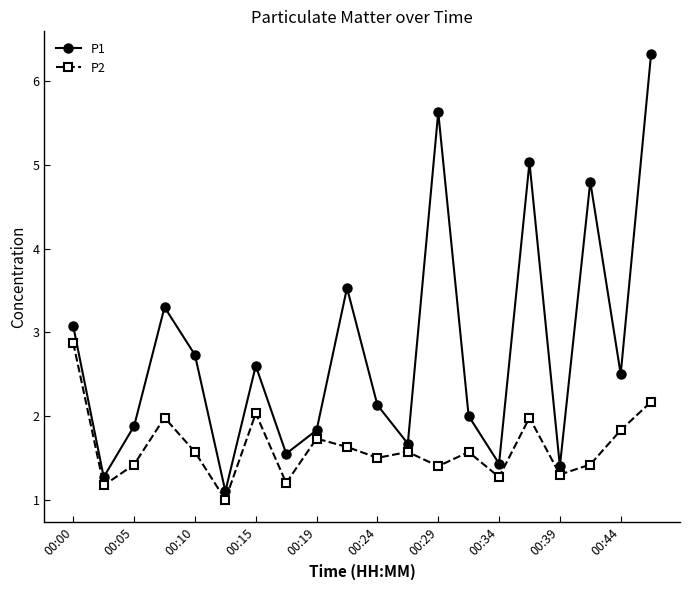

What are all the series names shown in the legend?

P1, P2